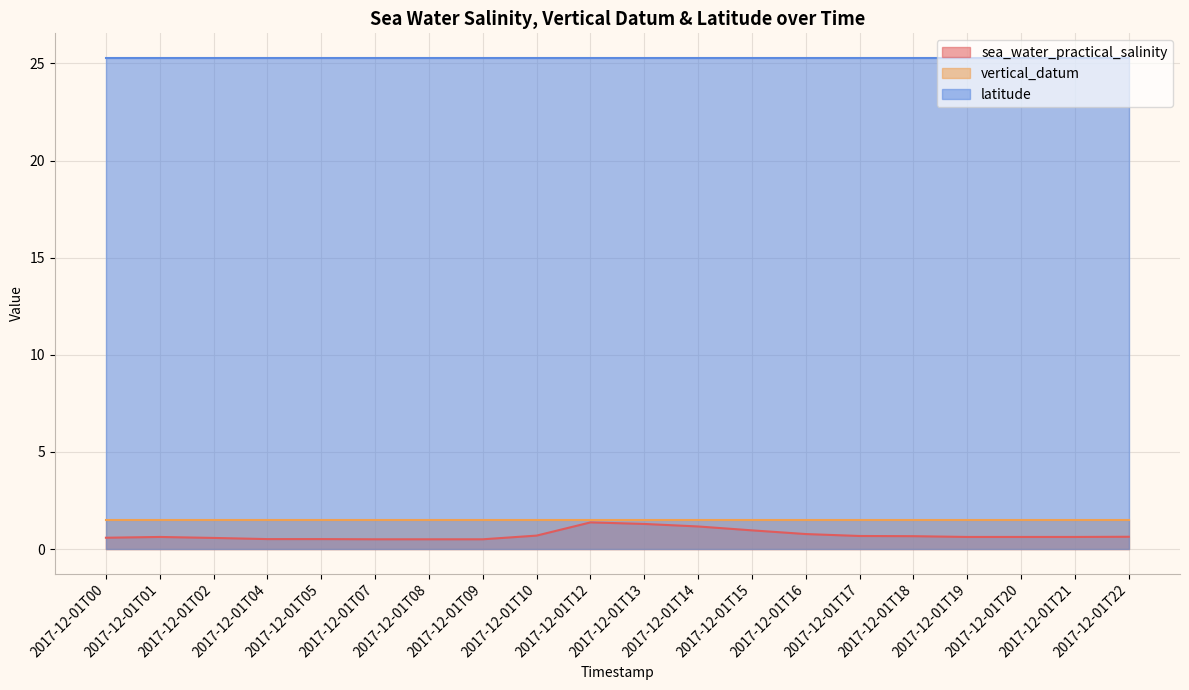

Reading right to left, what are all the values shown in this chart?

sea_water_practical_salinity: 2017-12-01T22=0.6	2017-12-01T21=0.6	2017-12-01T20=0.6	2017-12-01T19=0.6	2017-12-01T18=0.7	2017-12-01T17=0.7	2017-12-01T16=0.8	2017-12-01T15=1.0	2017-12-01T14=1.2	2017-12-01T13=1.3	2017-12-01T12=1.4	2017-12-01T10=0.7	2017-12-01T09=0.5	2017-12-01T08=0.5	2017-12-01T07=0.5	2017-12-01T05=0.5	2017-12-01T04=0.5	2017-12-01T02=0.6	2017-12-01T01=0.6	2017-12-01T00=0.6
vertical_datum: 2017-12-01T22=1.5	2017-12-01T21=1.5	2017-12-01T20=1.5	2017-12-01T19=1.5	2017-12-01T18=1.5	2017-12-01T17=1.5	2017-12-01T16=1.5	2017-12-01T15=1.5	2017-12-01T14=1.5	2017-12-01T13=1.5	2017-12-01T12=1.5	2017-12-01T10=1.5	2017-12-01T09=1.5	2017-12-01T08=1.5	2017-12-01T07=1.5	2017-12-01T05=1.5	2017-12-01T04=1.5	2017-12-01T02=1.5	2017-12-01T01=1.5	2017-12-01T00=1.5
latitude: 2017-12-01T22=25.3	2017-12-01T21=25.3	2017-12-01T20=25.3	2017-12-01T19=25.3	2017-12-01T18=25.3	2017-12-01T17=25.3	2017-12-01T16=25.3	2017-12-01T15=25.3	2017-12-01T14=25.3	2017-12-01T13=25.3	2017-12-01T12=25.3	2017-12-01T10=25.3	2017-12-01T09=25.3	2017-12-01T08=25.3	2017-12-01T07=25.3	2017-12-01T05=25.3	2017-12-01T04=25.3	2017-12-01T02=25.3	2017-12-01T01=25.3	2017-12-01T00=25.3